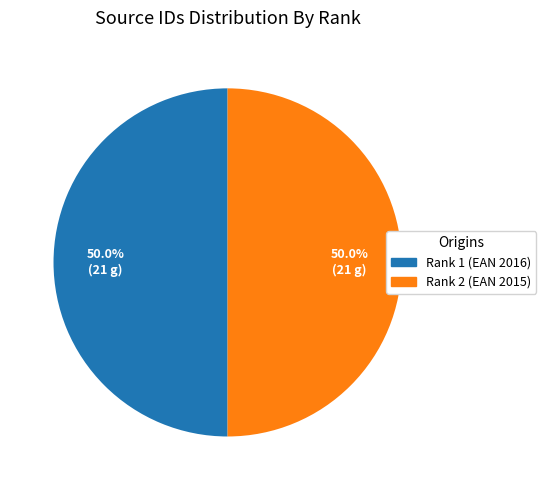

How many slices are in this pie chart?

2